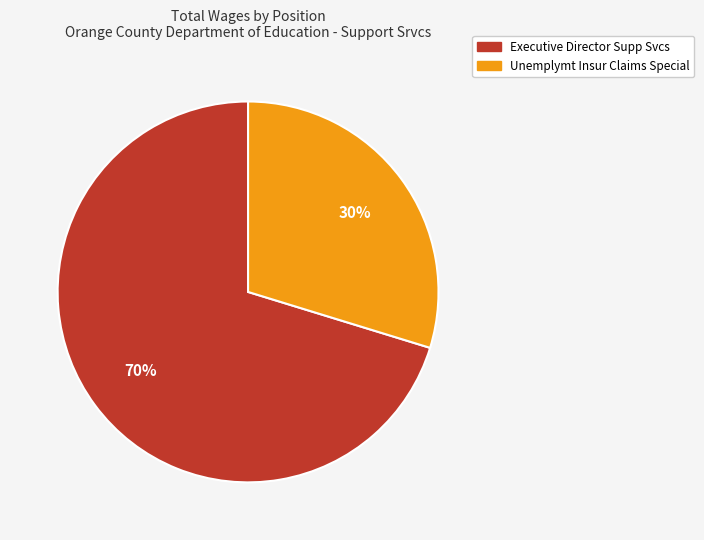

To the nearest percent, what percentage of the pie is Executive Director Supp Svcs?

70%